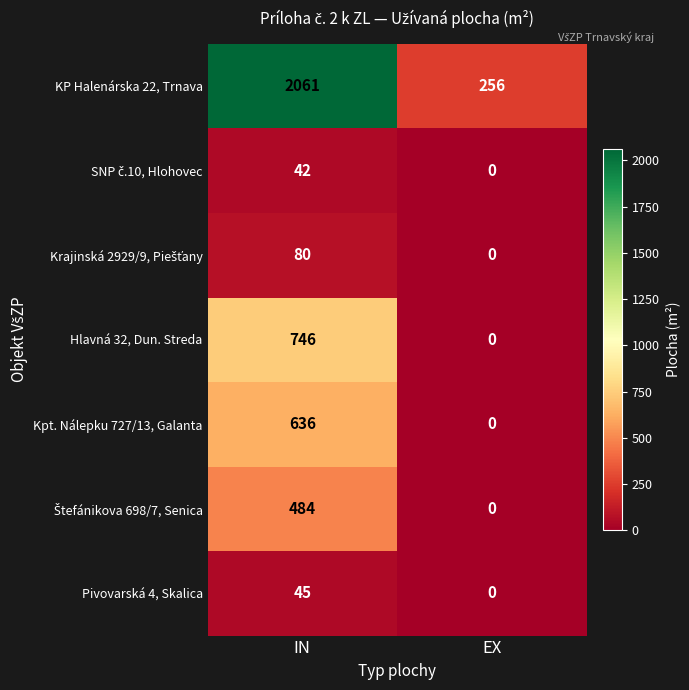

At which category does the chart reach its minimum across all series?

EX